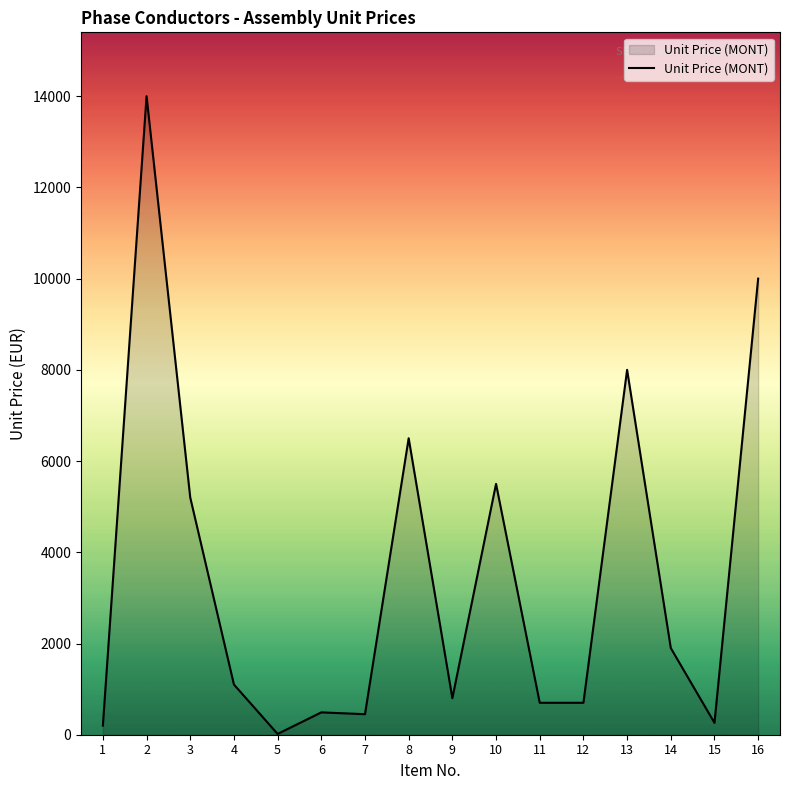

Which category has the lowest value across all series?

5